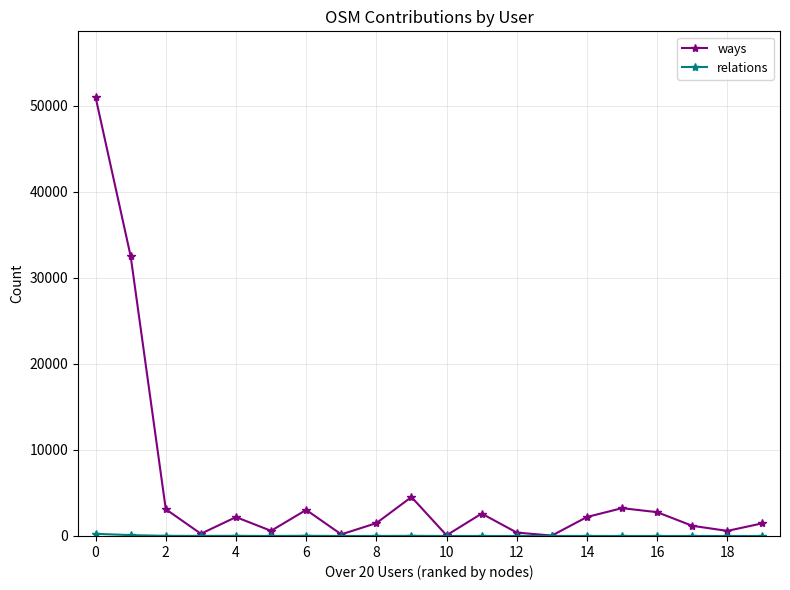

Which series has the largest total across all categories?

ways